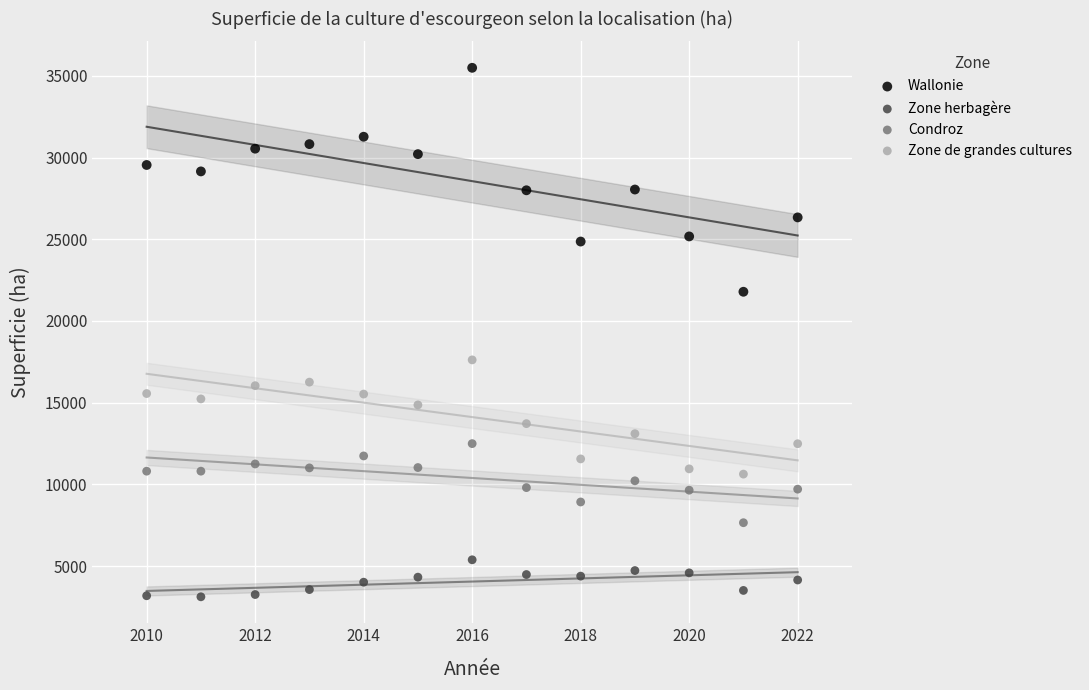

What is the X range (max minus min) for the scatter plot?

12